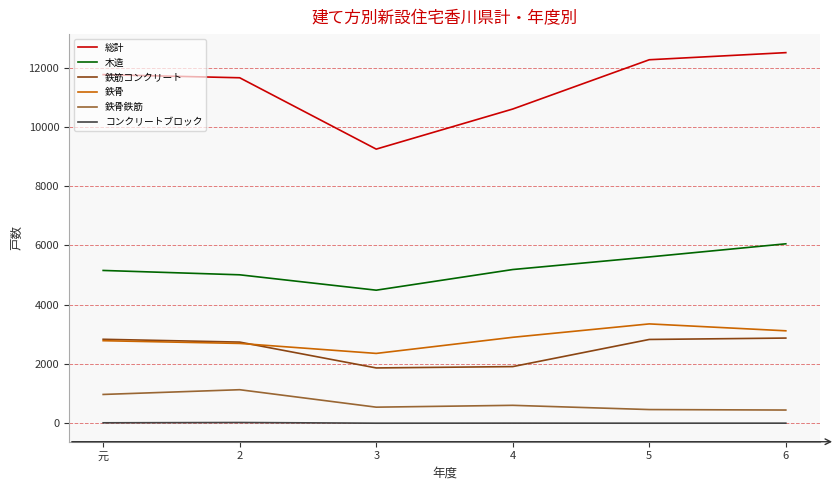

What is the sum of the コンクリートブロック values at 2 and 4?

25